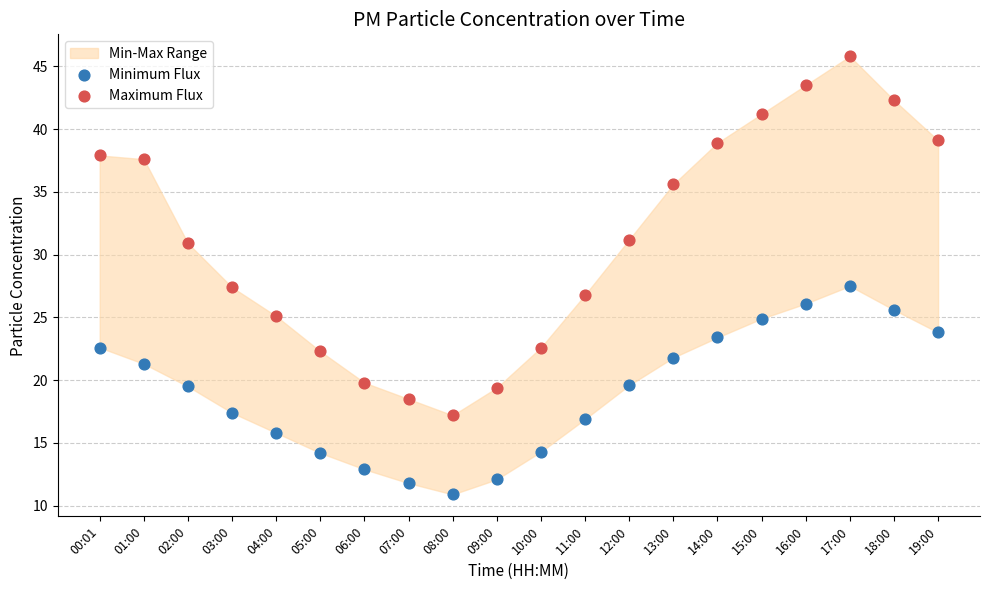

Which series reaches the minimum Y coordinate?

Minimum Flux